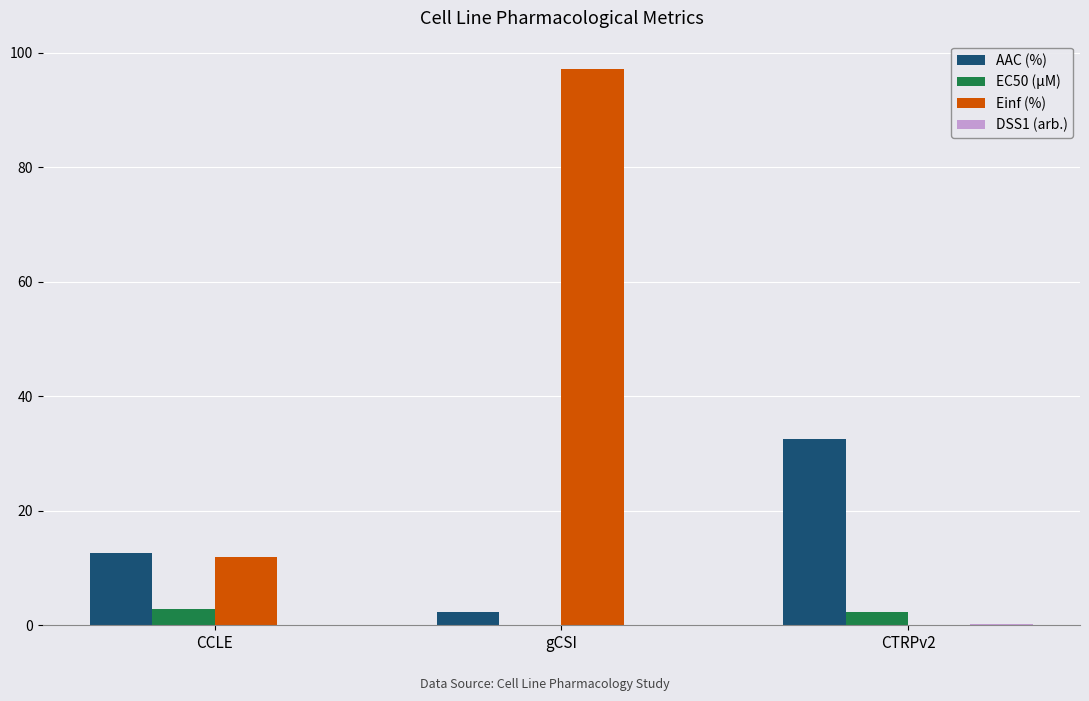

Which category has the highest value in the AAC (%) series?

CTRPv2